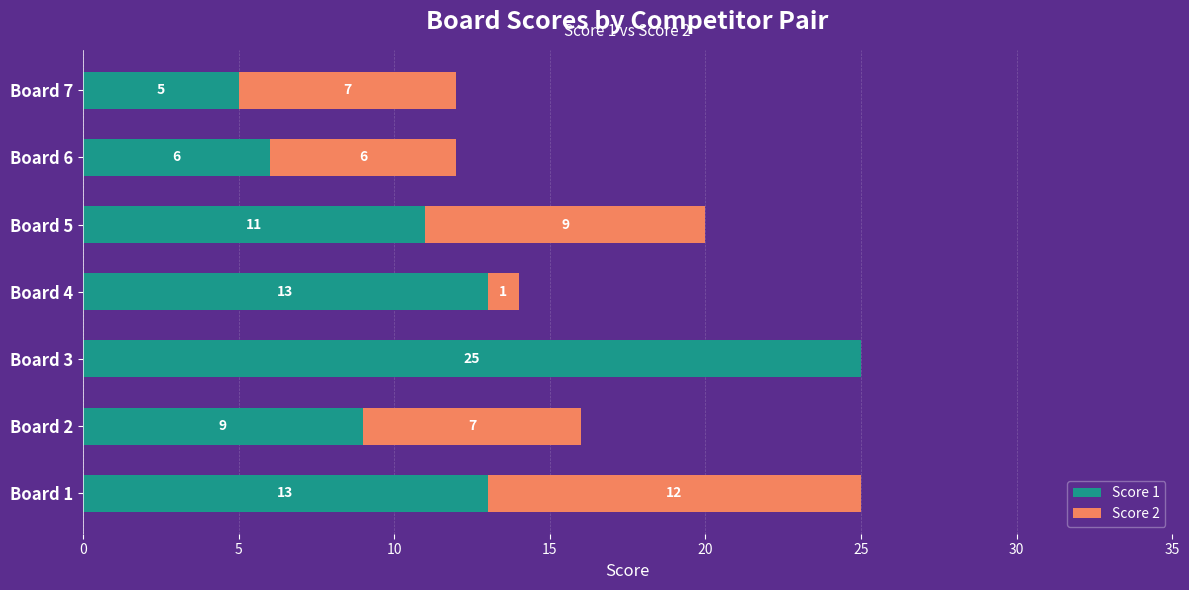

How many categories are shown in the chart?

7